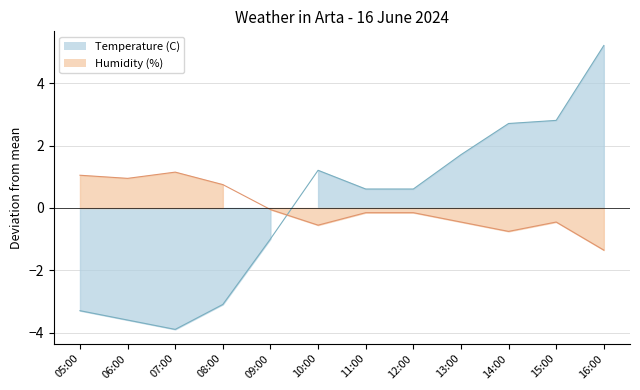

Is it true that Humidity (%) equals 0.6 at 07:00?

False